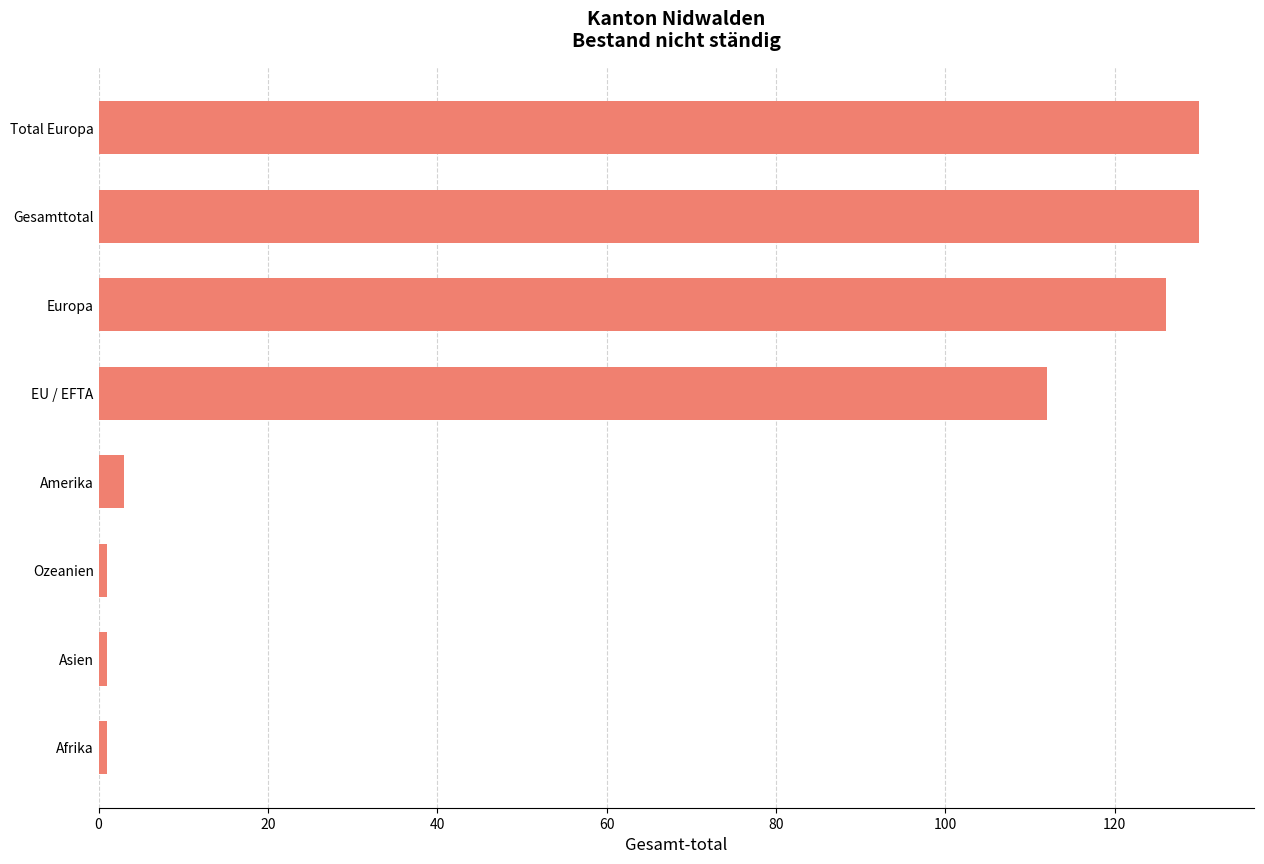

What is the sum of all values?

504